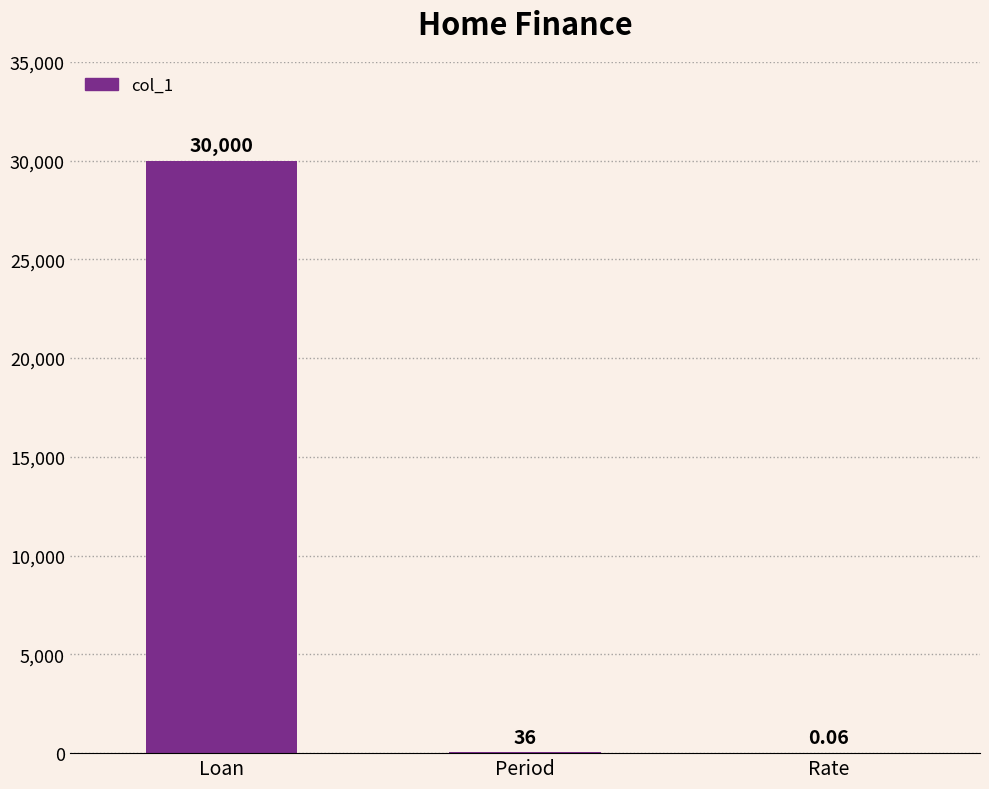

Where does the data first go above 36?

Loan